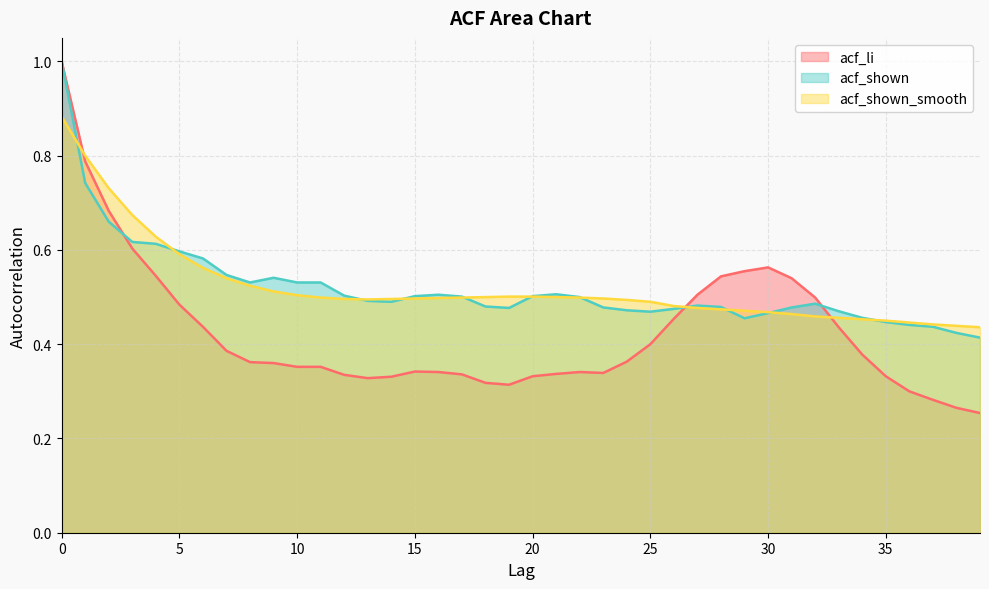

True or false: acf_li and acf_shown intersect in this chart.

True